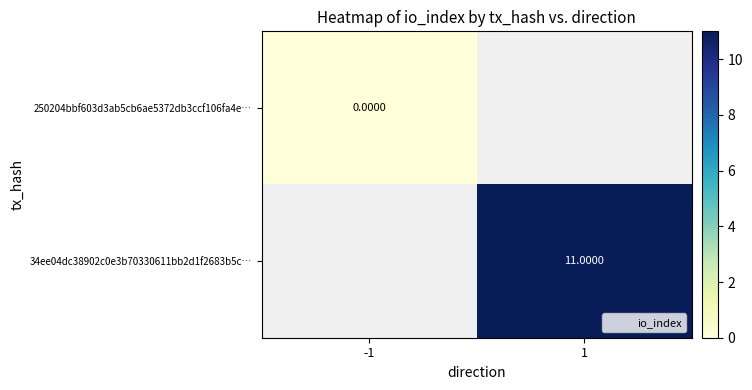

What value does the 34ee04dc38902c0e3b70330611bb2d1f2683b5c… series have at 1?

11.0